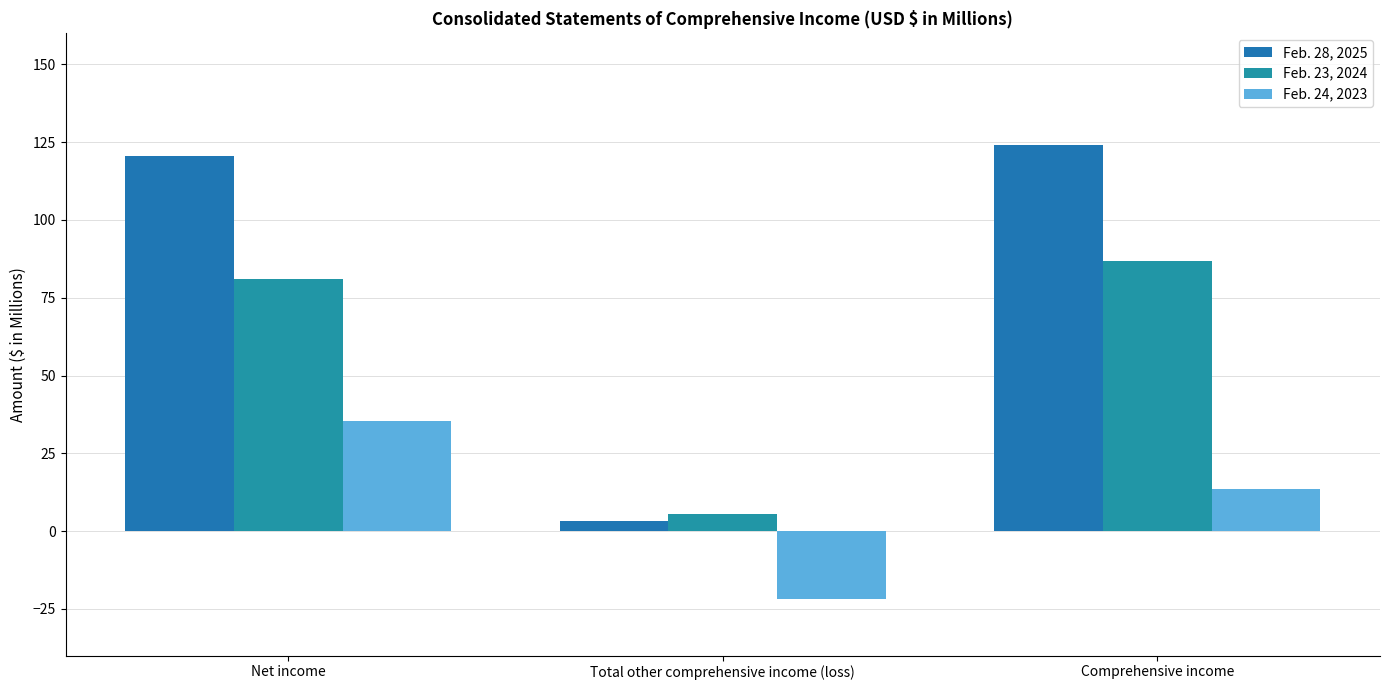

Reading right to left, list all the values displayed in this chart.

Feb. 28, 2025: Comprehensive income=124.1	Total other comprehensive income (loss)=3.4	Net income=120.7
Feb. 23, 2024: Comprehensive income=86.7	Total other comprehensive income (loss)=5.6	Net income=81.1
Feb. 24, 2023: Comprehensive income=13.4	Total other comprehensive income (loss)=-21.9	Net income=35.3